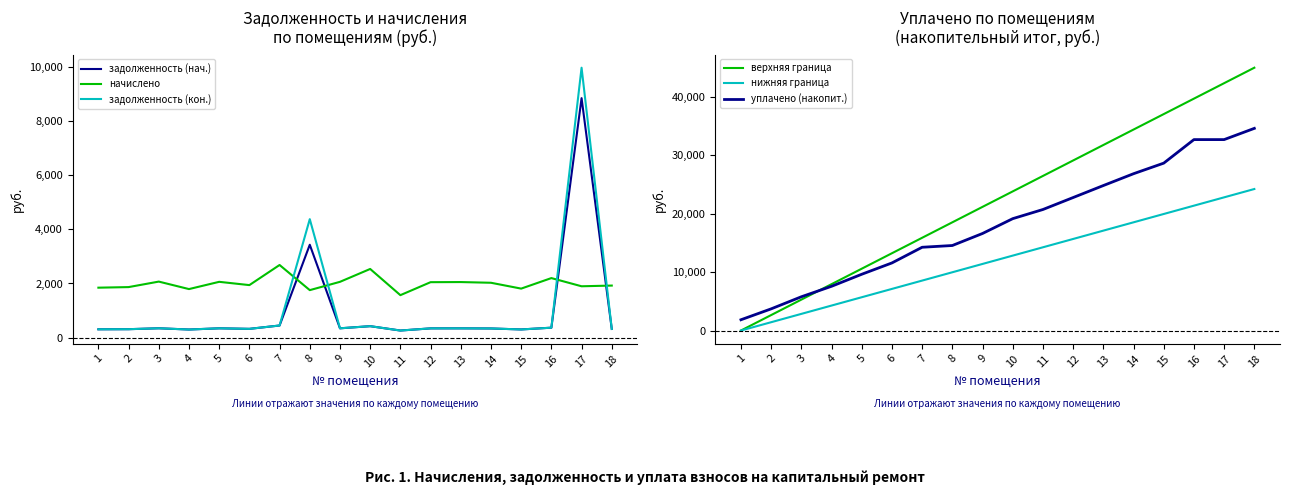

What is the average value of the задолженность (нач.) series?

982.8